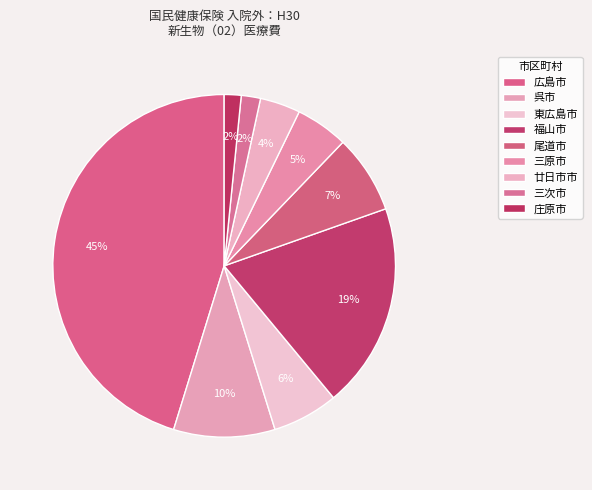

What is the total percentage of 東広島市 and 福山市?

25.6%